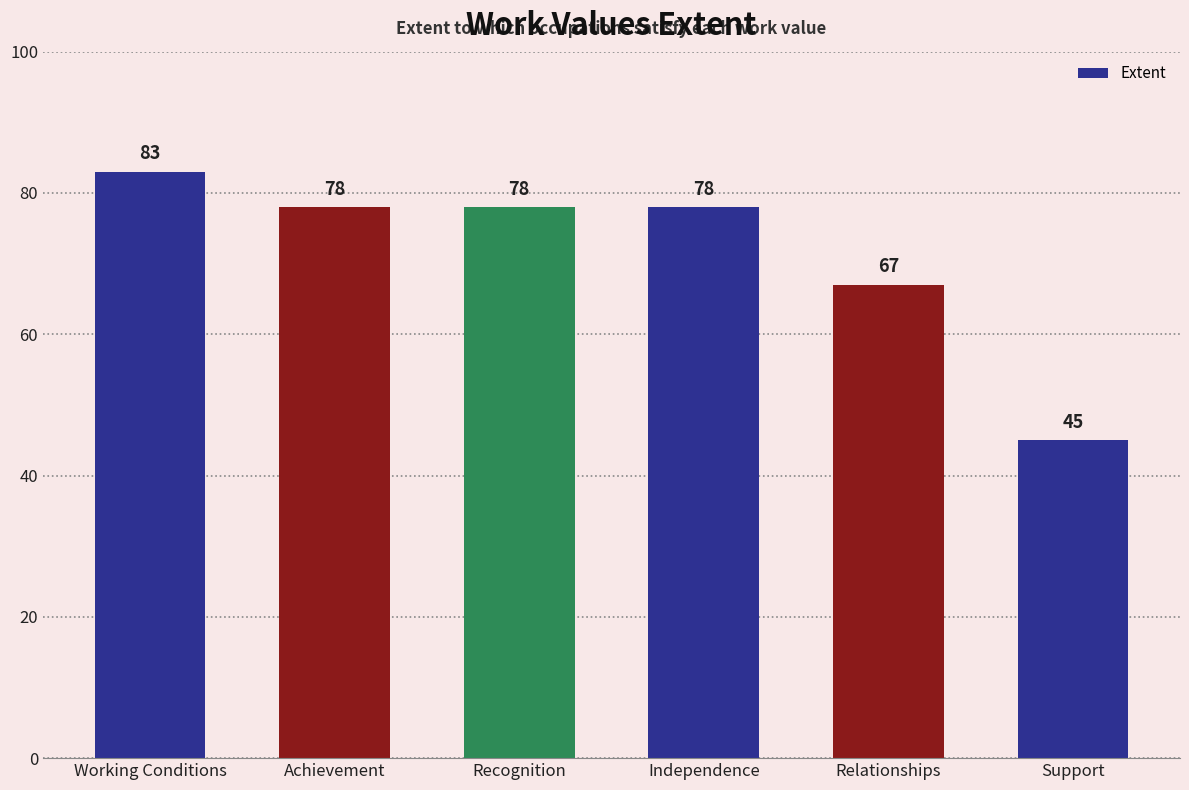

Does the chart contain any negative values?

No